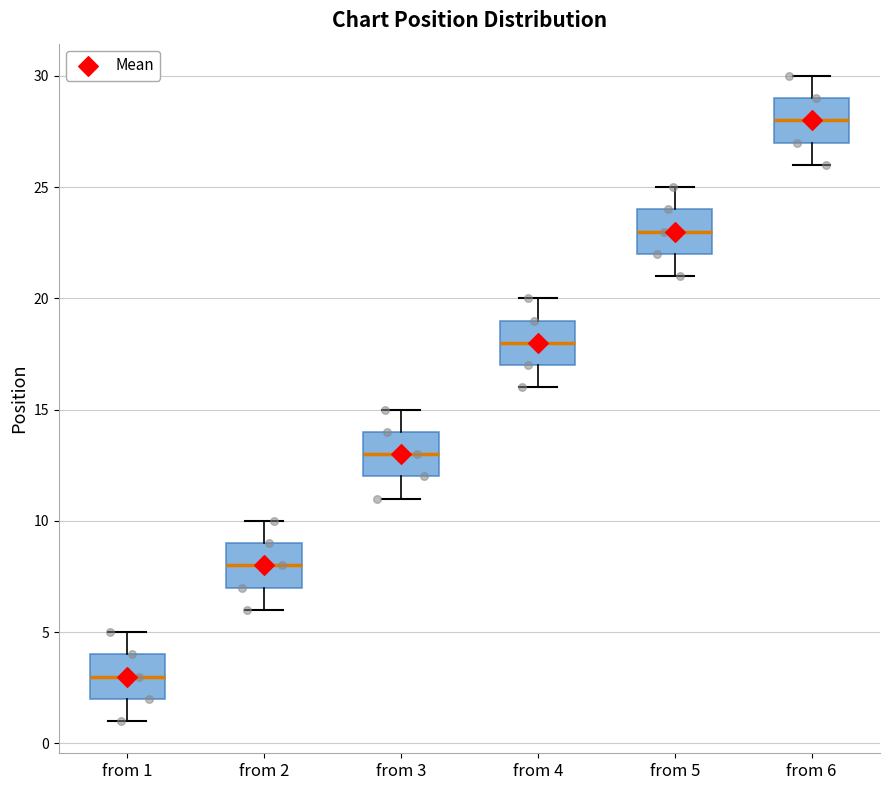

Where does the upper whisker of the box for from 1 end on the y-axis? The values are not printed on the chart, so give them approximately, as read against the axis.

5